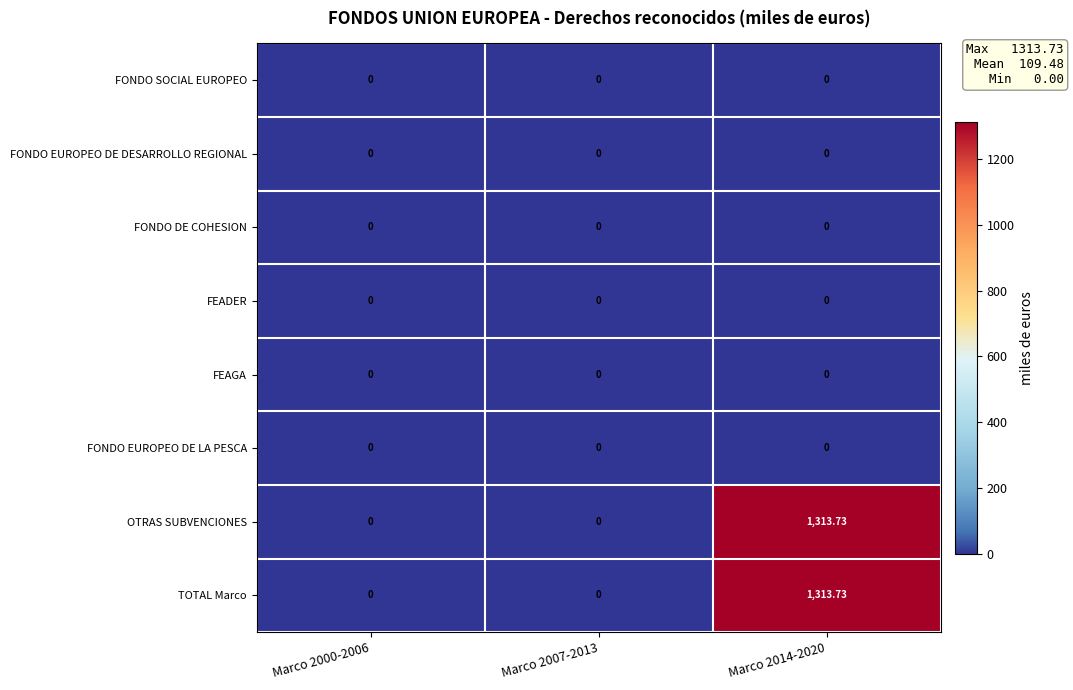

Rank the series at Marco 2014-2020 from highest to lowest value.

OTRAS SUBVENCIONES, TOTAL Marco, FONDO SOCIAL EUROPEO, FONDO EUROPEO DE DESARROLLO REGIONAL, FONDO DE COHESION, FEADER, FEAGA, FONDO EUROPEO DE LA PESCA